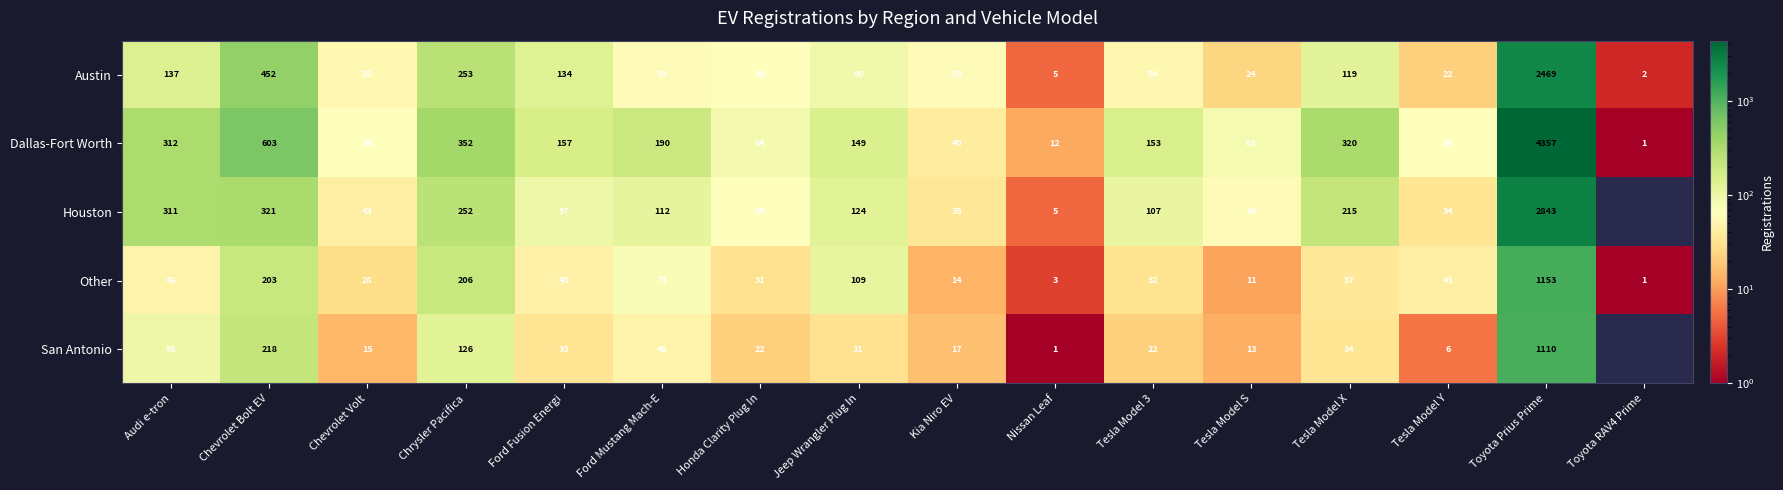

Which series changed the most between Chevrolet Volt and Honda Clarity Plug In?

Houston